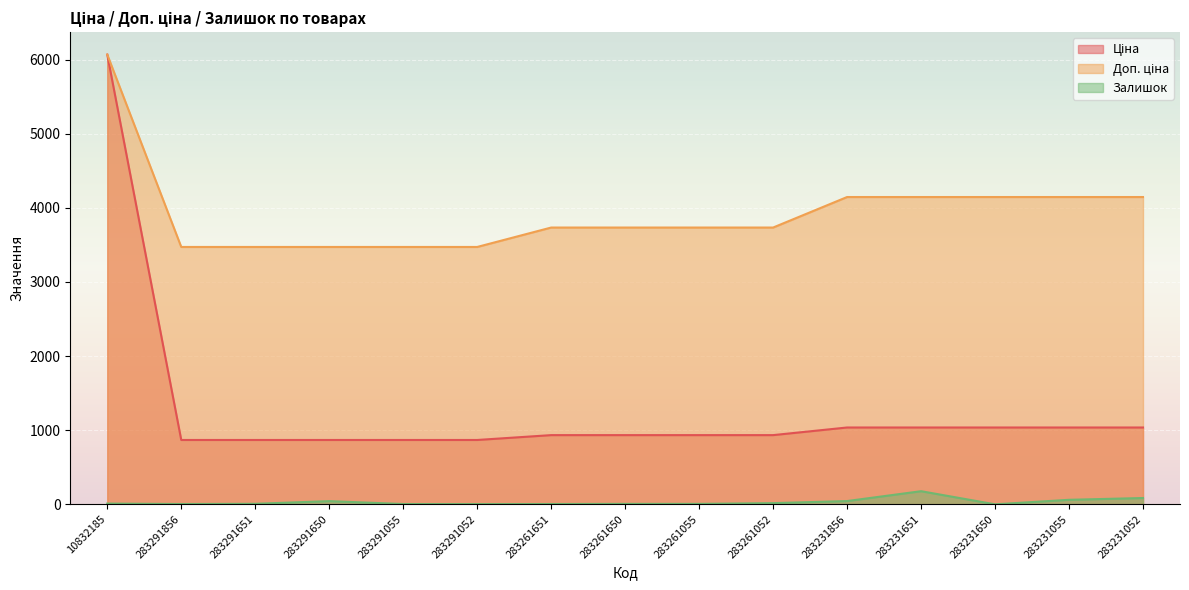

True or false: Доп. ціна and Залишок intersect in this chart.

False